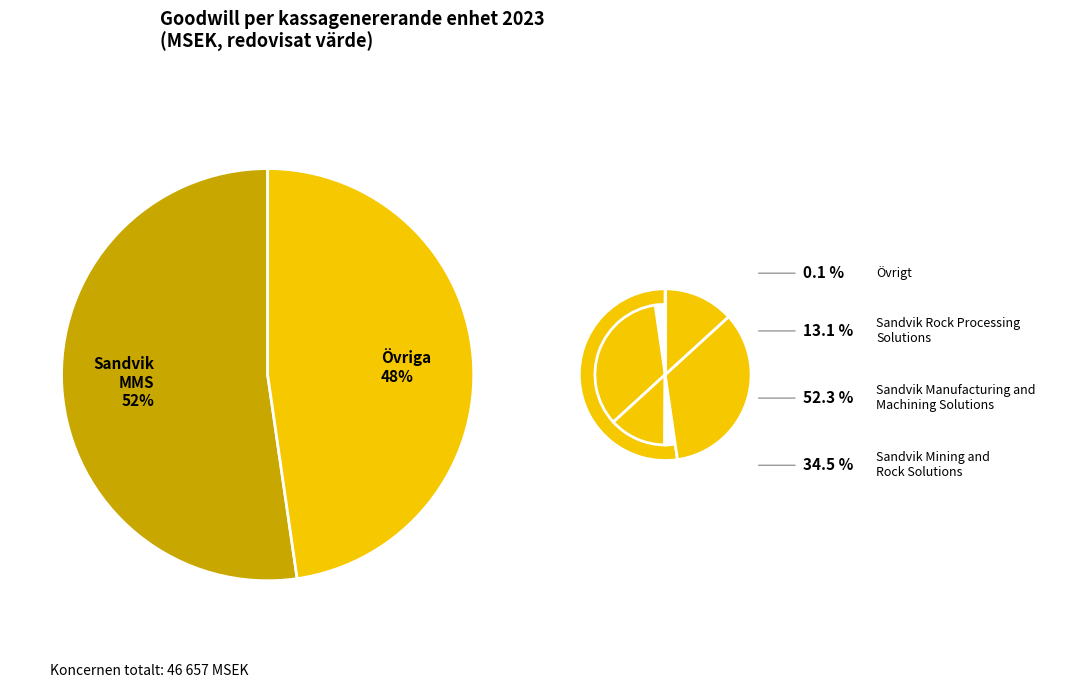

How many slices are in this pie chart?

4